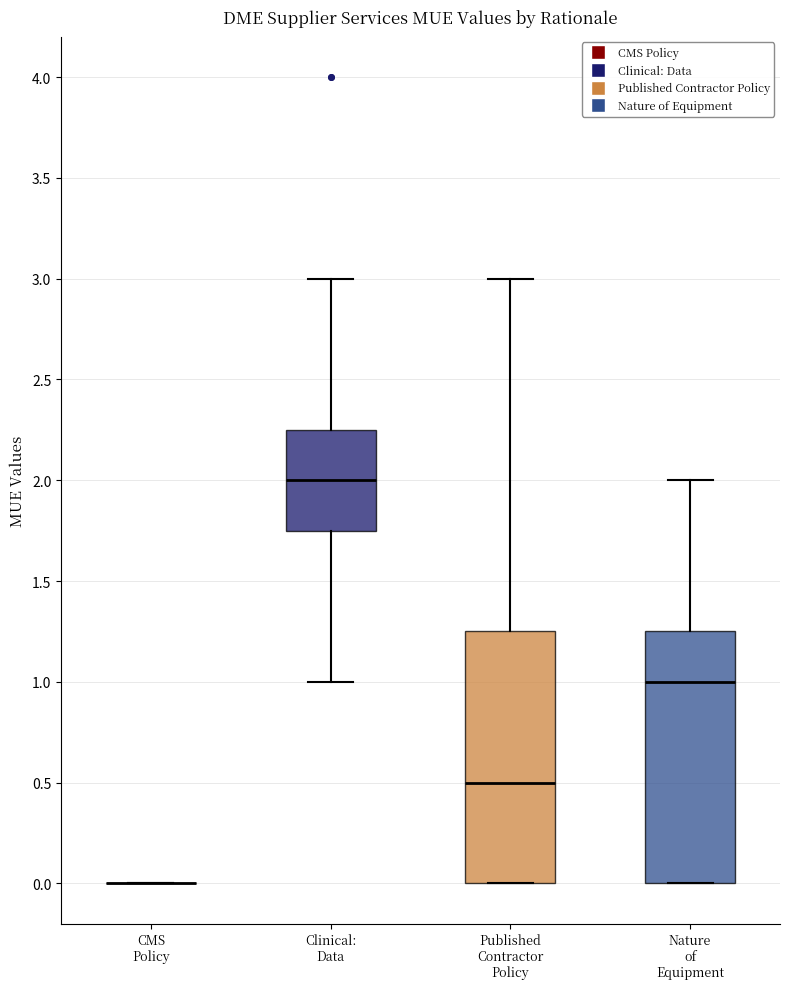

Reading left to right, read every box against the y-axis: the position of its median line, the range the box covers, and the ends of its whiskers. The values are not printed on the chart, so give them approximately, as read against the axis.

CMS Policy: box collapsed to a line at 0.00, whiskers 0.00 to 0.00
Clinical: Data: median 2.00, box 1.75 to 2.25, whiskers 1.00 to 3.00
Published Contractor Policy: median 0.50, box 0.00 to 1.25, whiskers 0.00 to 3.00
Nature of Equipment: median 1.00, box 0.00 to 1.25, whiskers 0.00 to 2.00